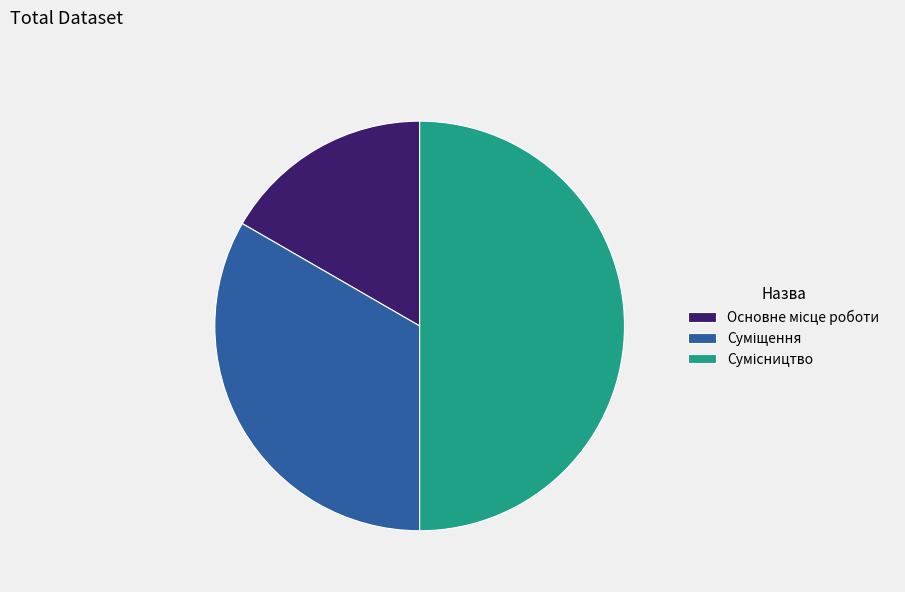

Which has a higher value, Сумісництво or Суміщення?

Сумісництво